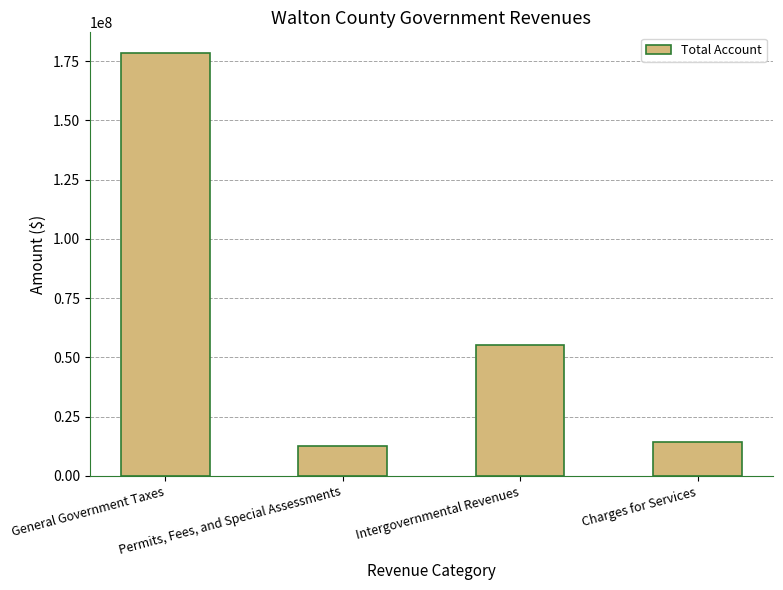

True or false: the data shows 12459971 at Permits, Fees, and Special Assessments.

True